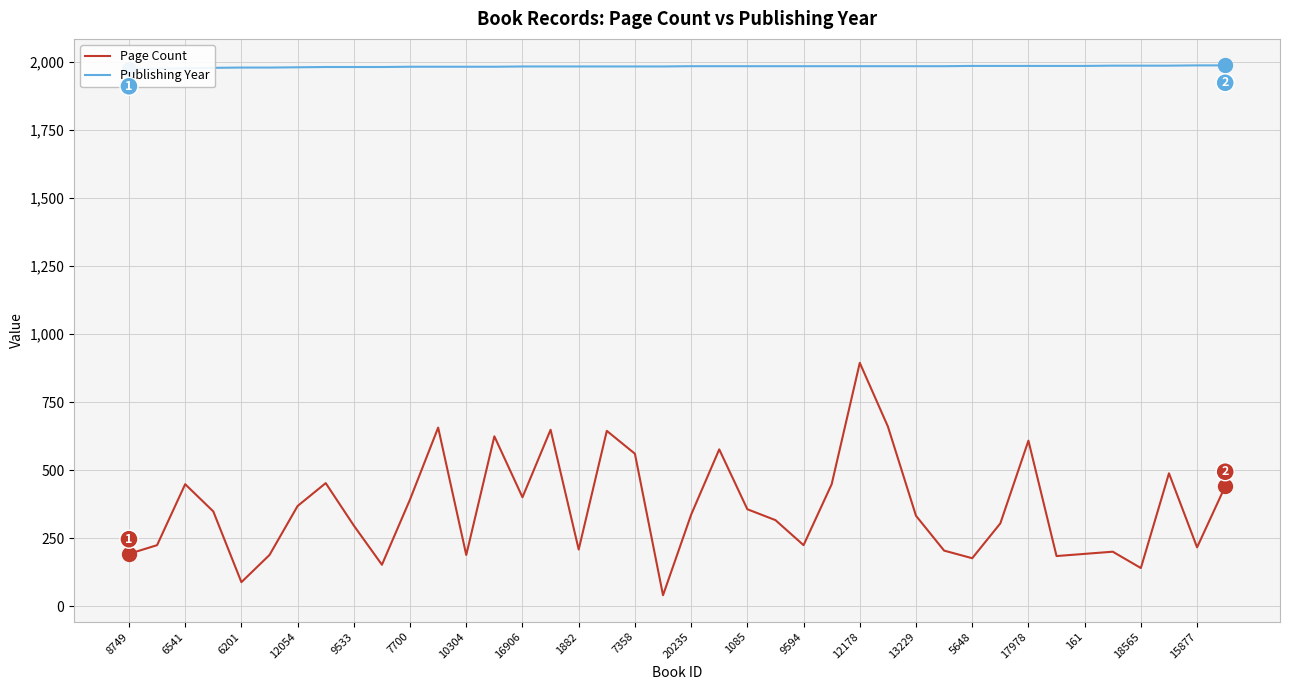

Where does the Page Count series first go above 336?

6541